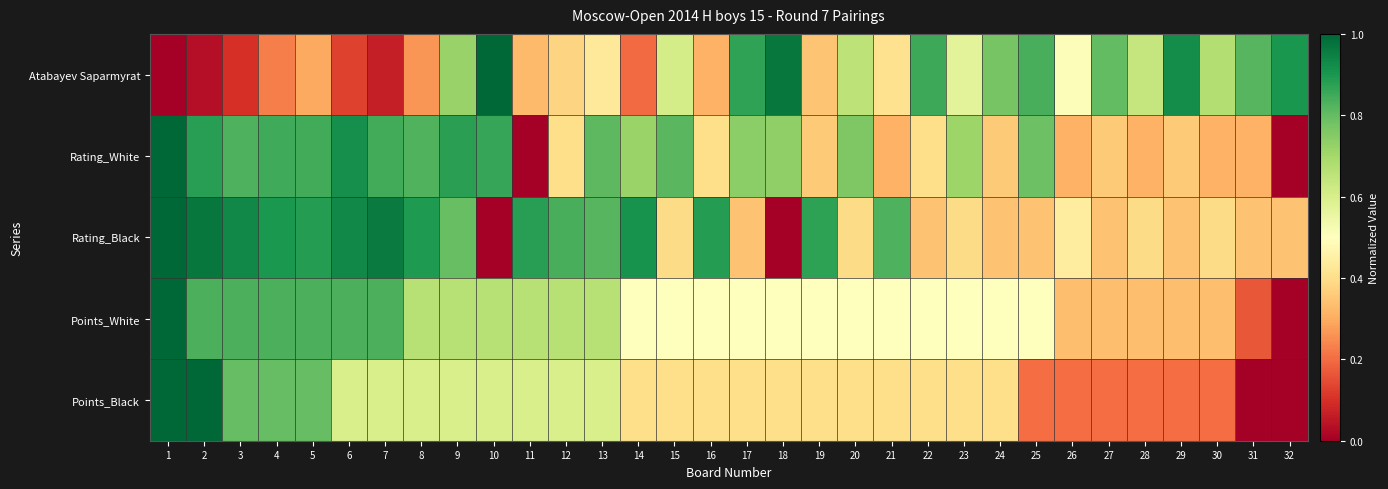

At how many categories does at least one series exceed 0?

32